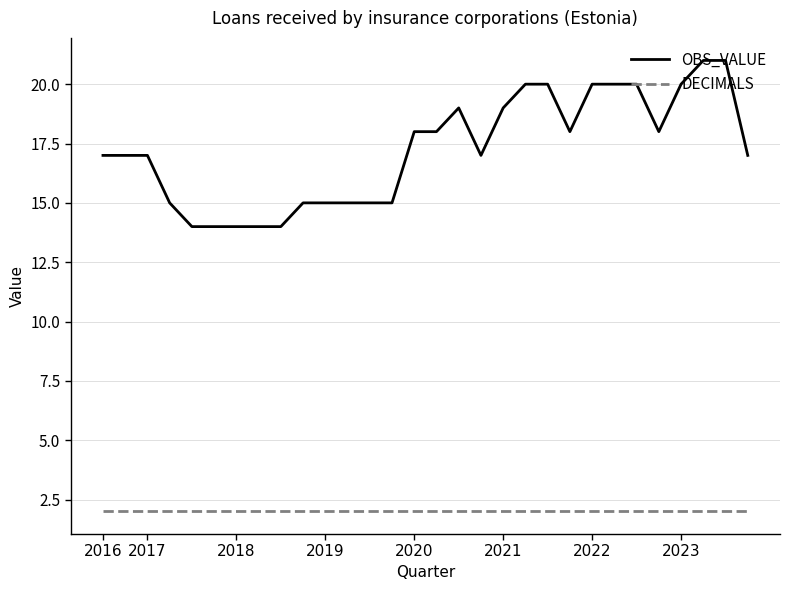

List the series in order of their overall mean, highest first.

OBS_VALUE, DECIMALS